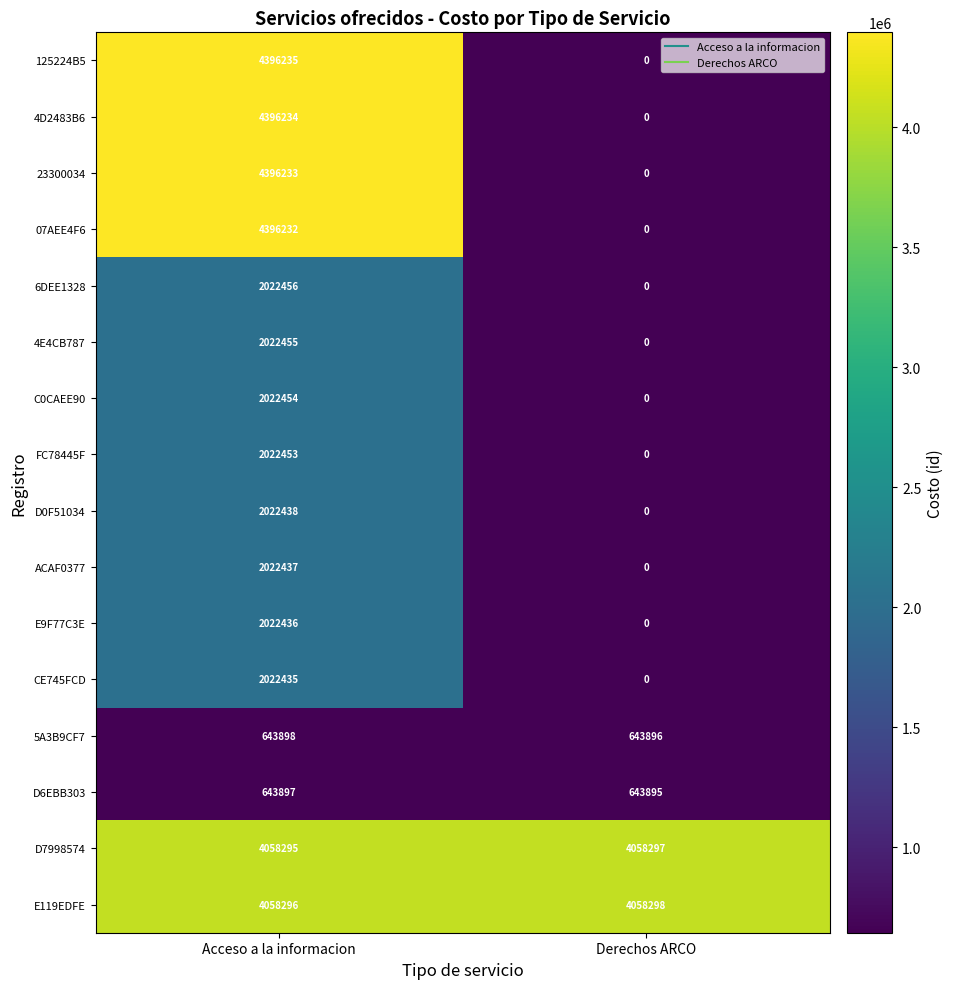

Is it true that 125224B5 equals 4396235 at Acceso a la informacion?

True